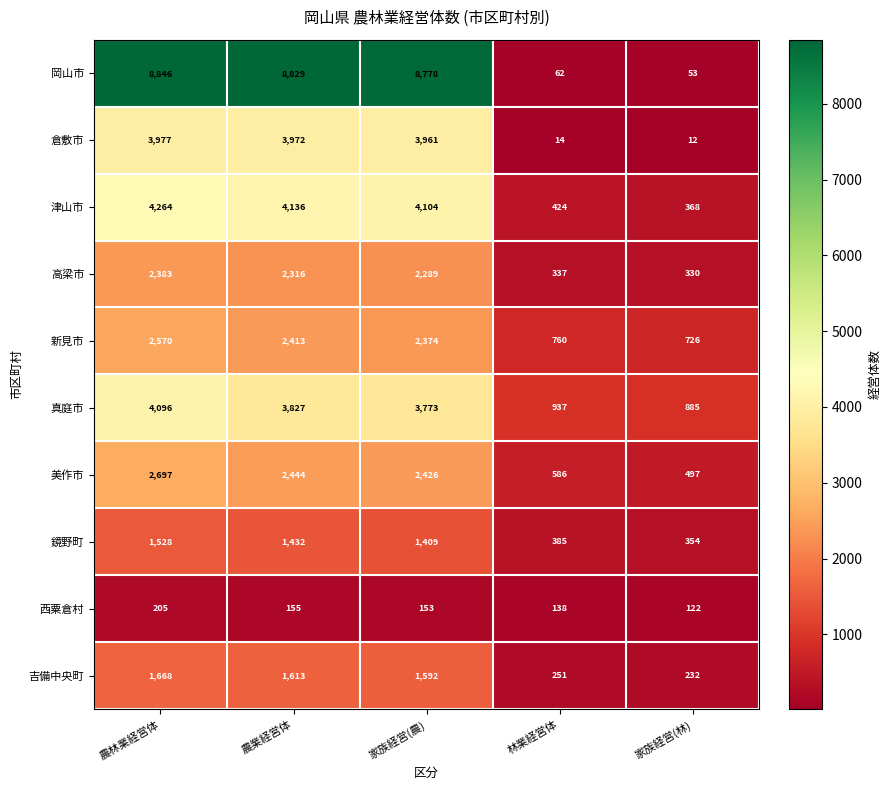

What is the sum of all 高梁市 values?

7655